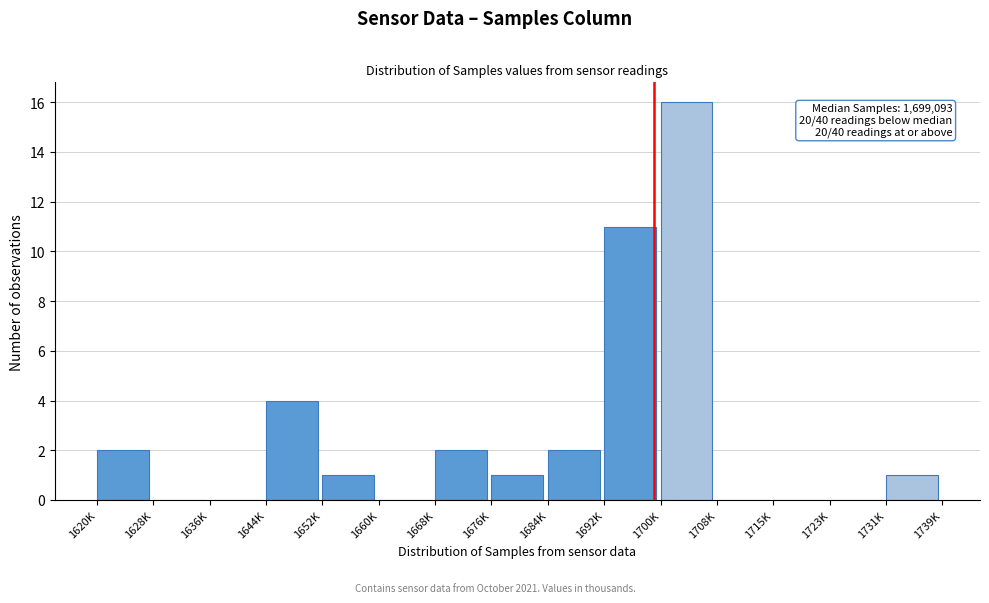

Reading left to right, what are all the values shown in this chart?

1620K=2	1628K=0	1636K=0	1644K=4	1652K=1	1660K=0	1668K=2	1676K=1	1684K=2	1692K=11	1700K=16	1708K=0	1715K=0	1723K=0	1731K=1